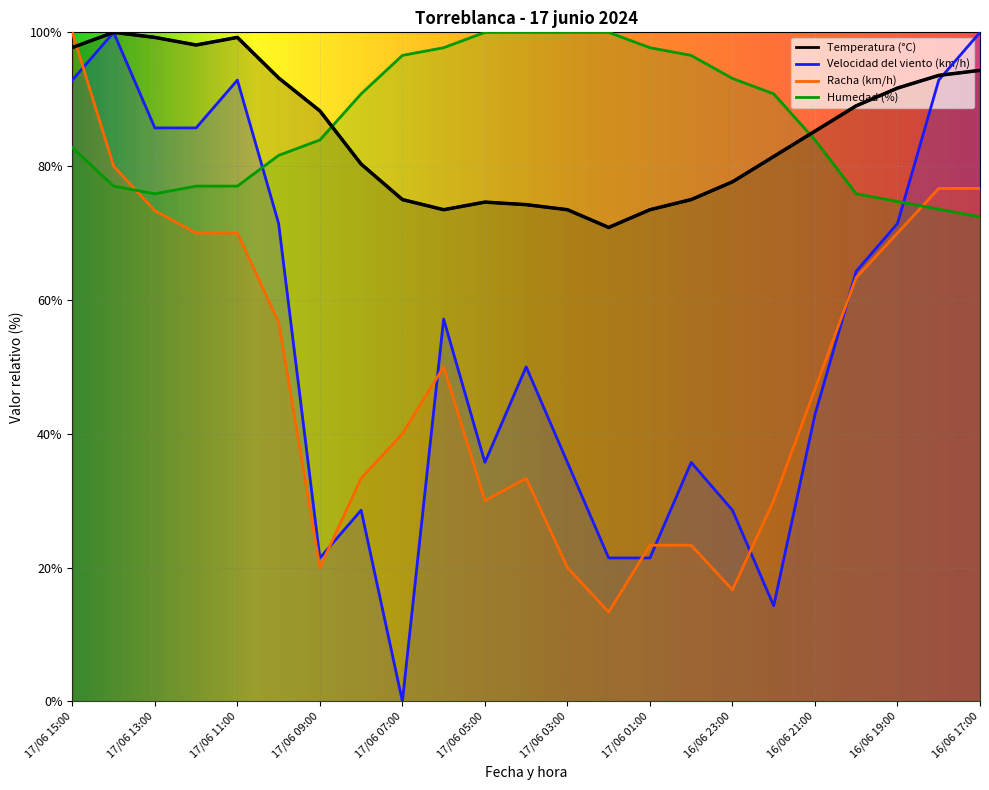

How many lines are shown in the chart?

4